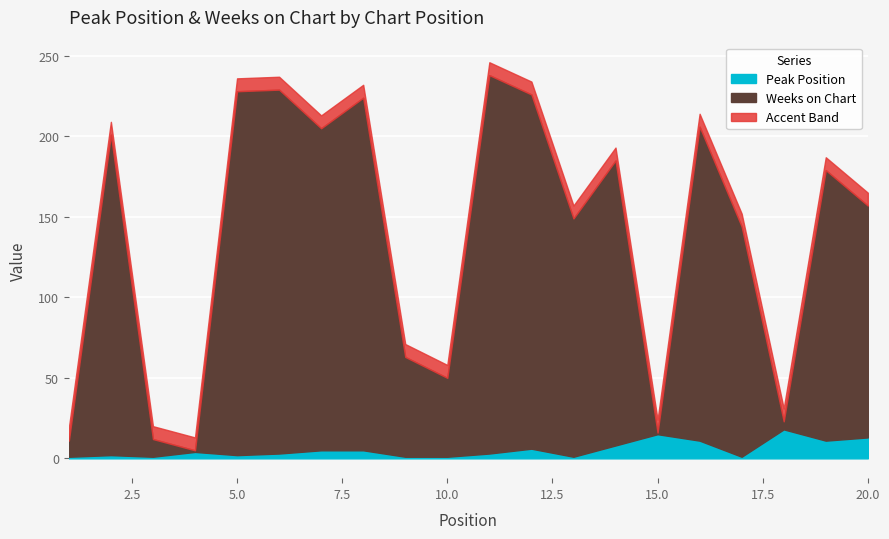

What are all the series names shown in the legend?

Peak Position, Weeks on Chart, Accent Band